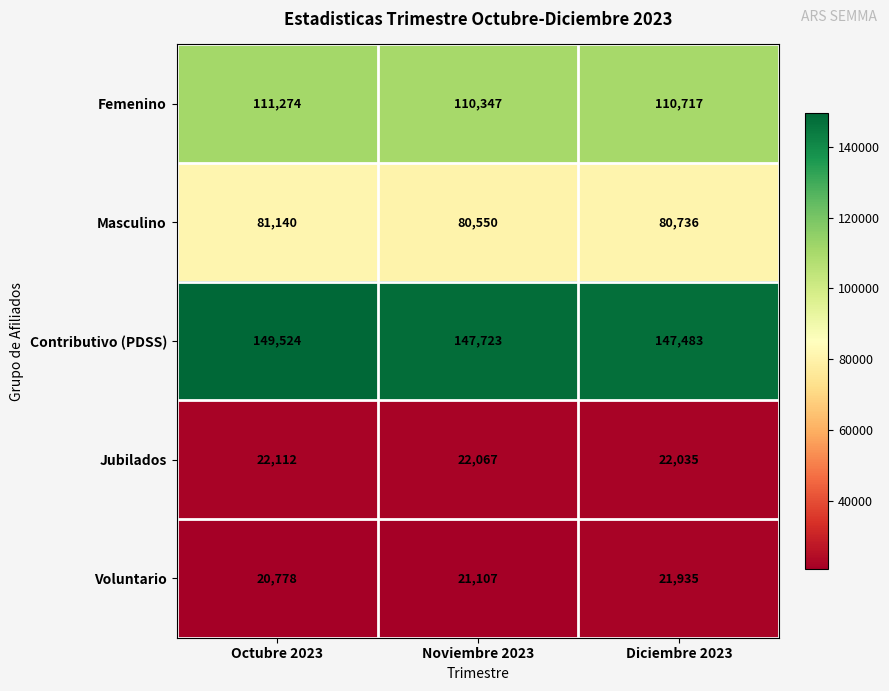

Rank the series by their maximum value, from lowest to highest.

Voluntario, Jubilados, Masculino, Femenino, Contributivo (PDSS)